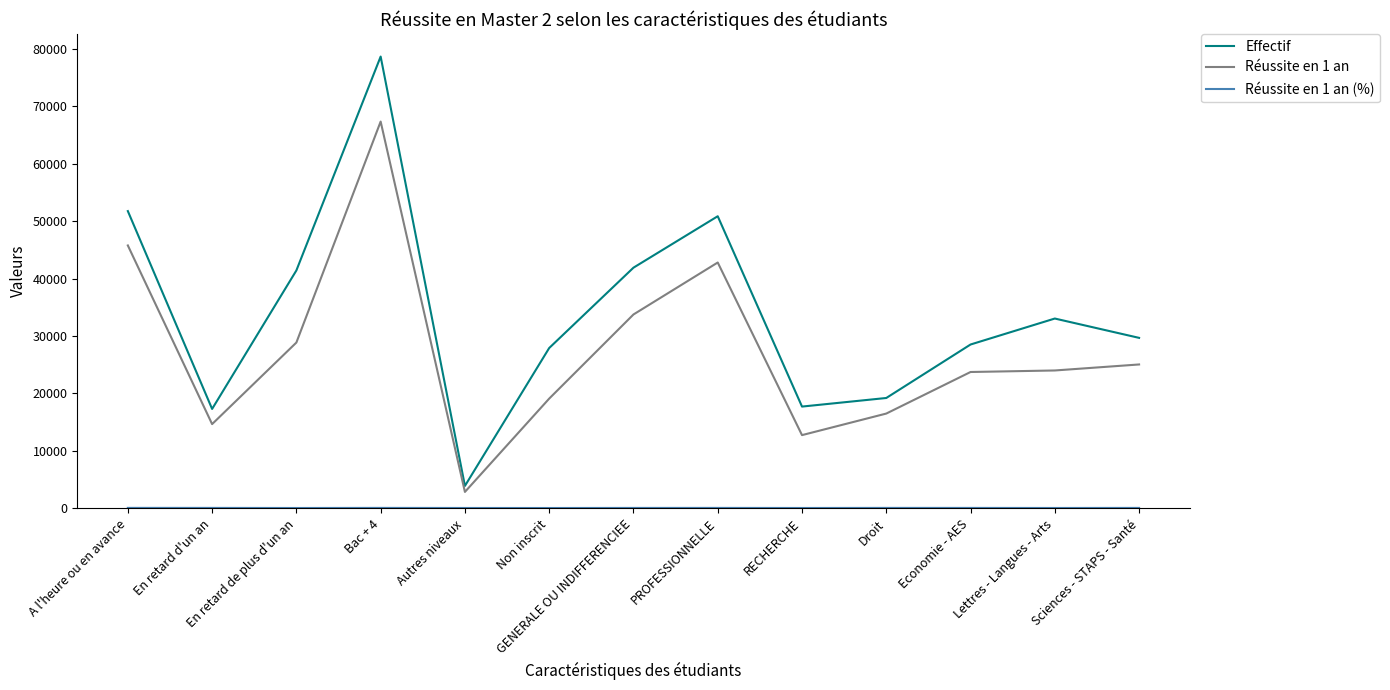

At which category is the sum across all series the highest?

Bac + 4